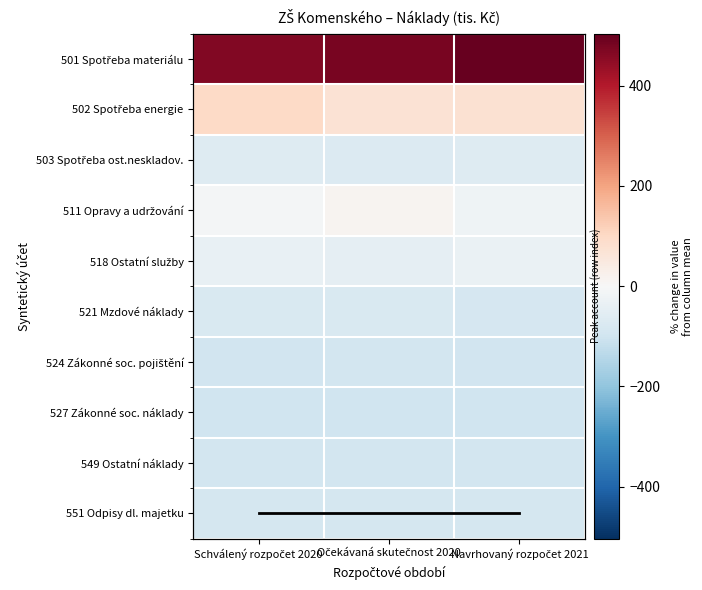

What is the minimum value for 551 Odpisy dl. majetku?

-90.4